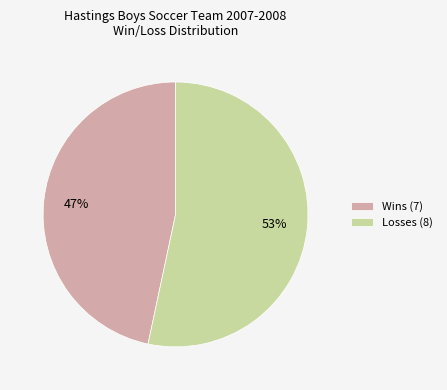

Count the number of slices in the pie.

2